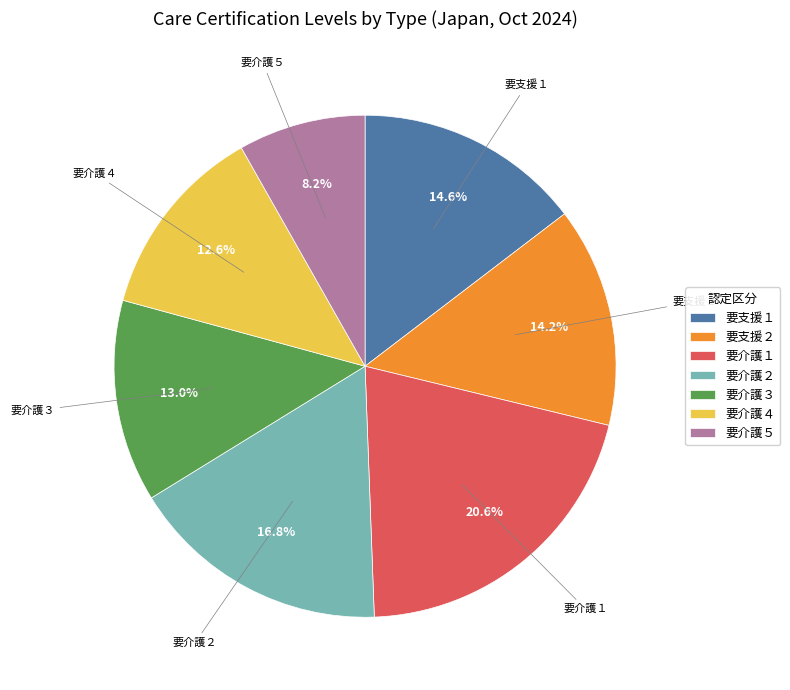

The 要介護４ slice represents 1% of the pie. True or false?

False